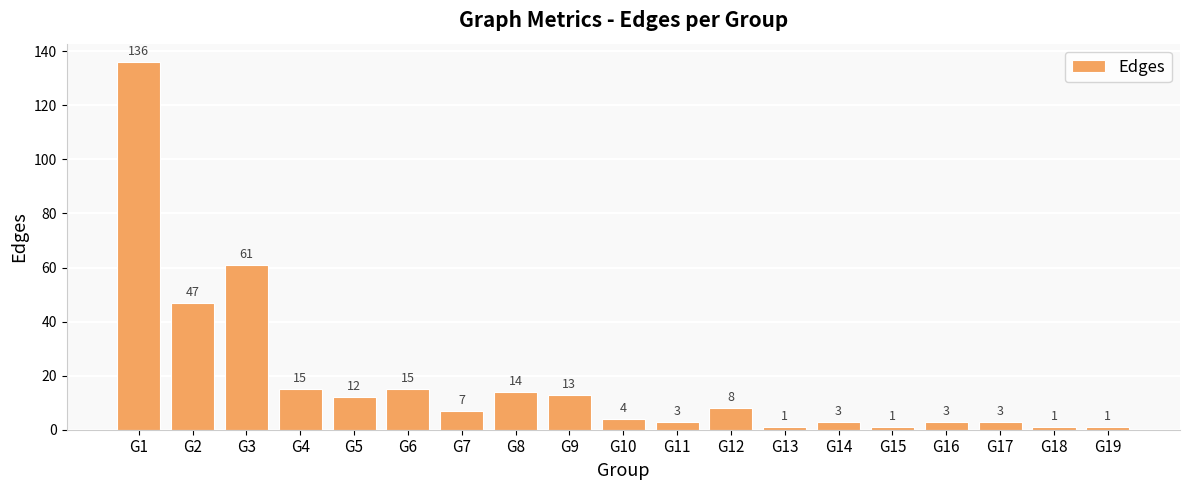

What is the value of the 5th bar from the left?

12